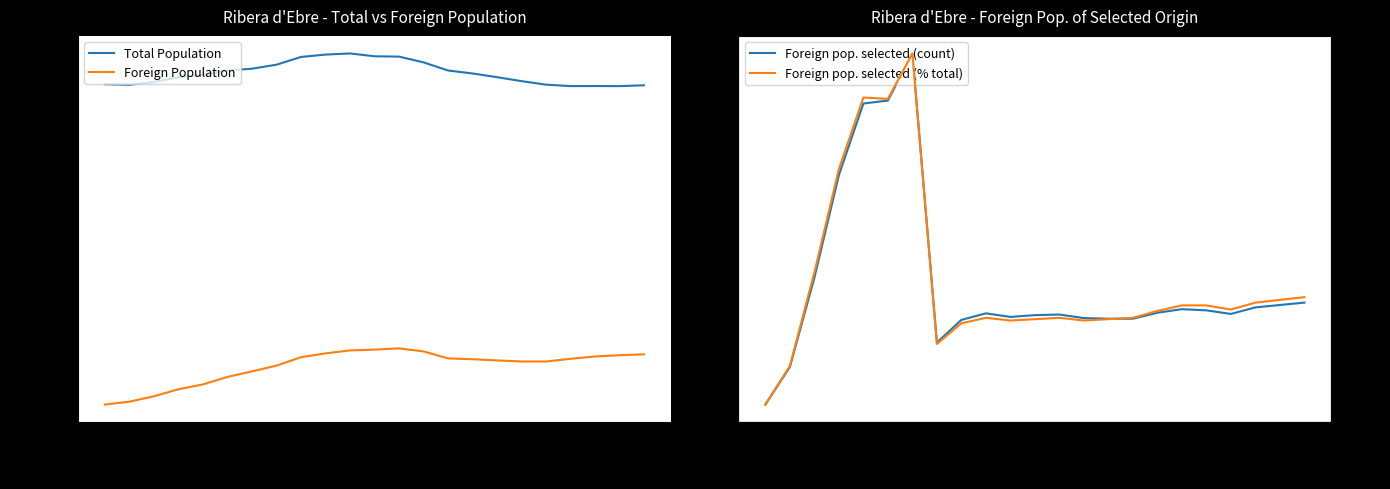

What is the lowest value of the Foreign pop. selected (count) series?

6